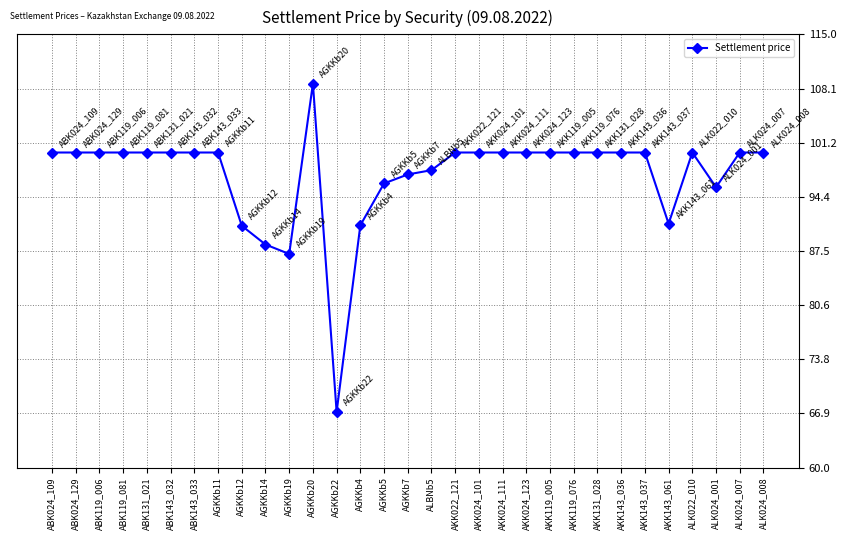

True or false: there are more than 0 points higher than both neighbors.

True